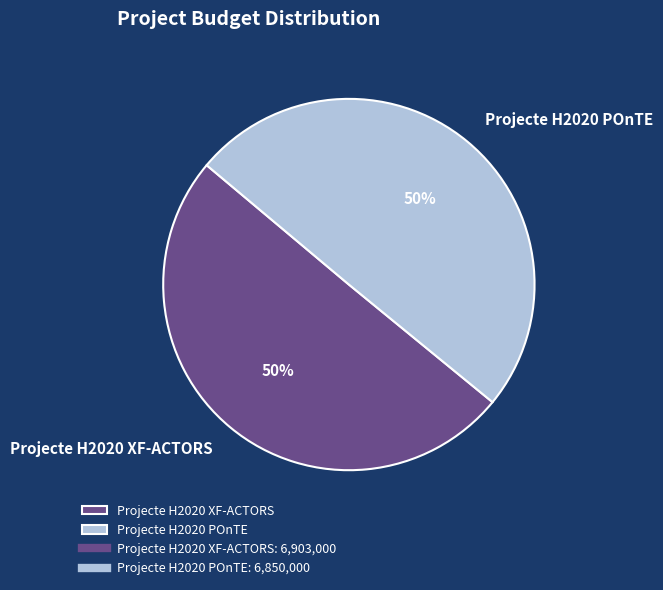

What is the ratio of the value at Projecte H2020 POnTE to the value at Projecte H2020 XF-ACTORS?

1.0